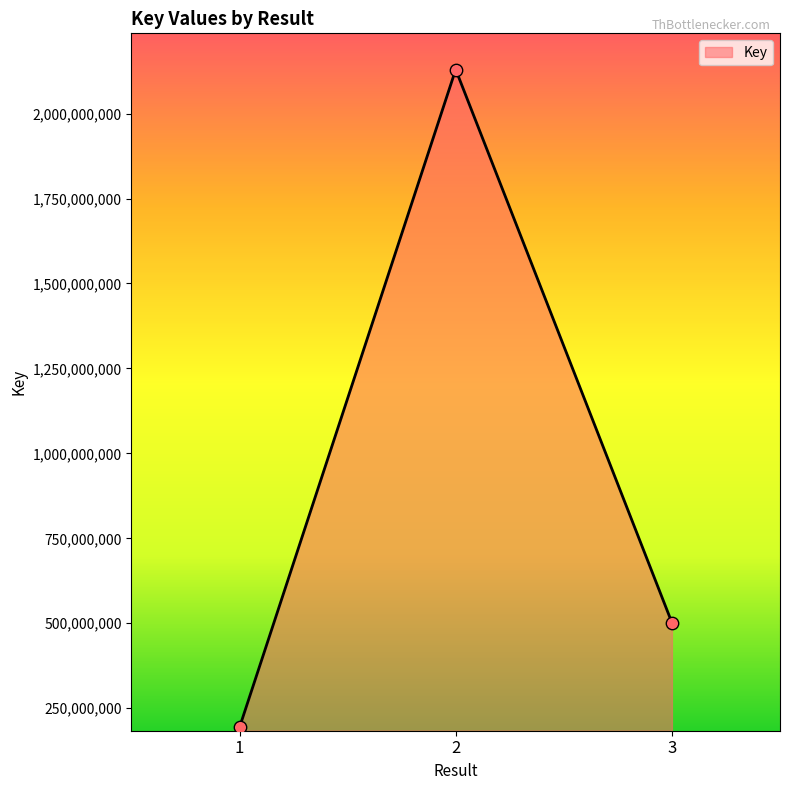

Which has a higher value, 1 or 2?

2